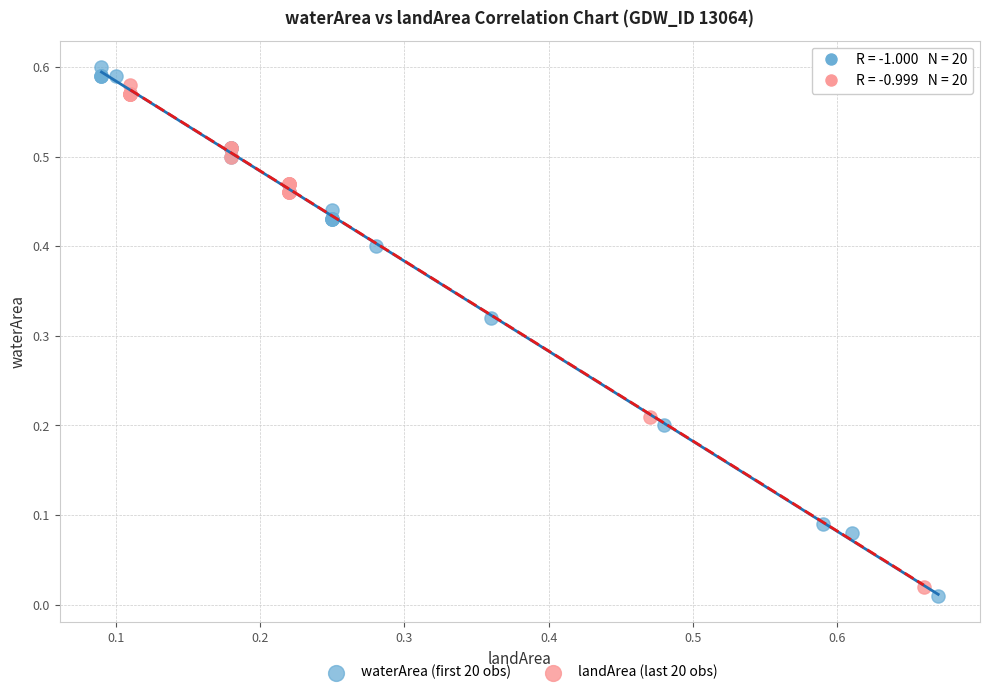

Which series has the widest spread of Y values?

waterArea (first 20 obs)